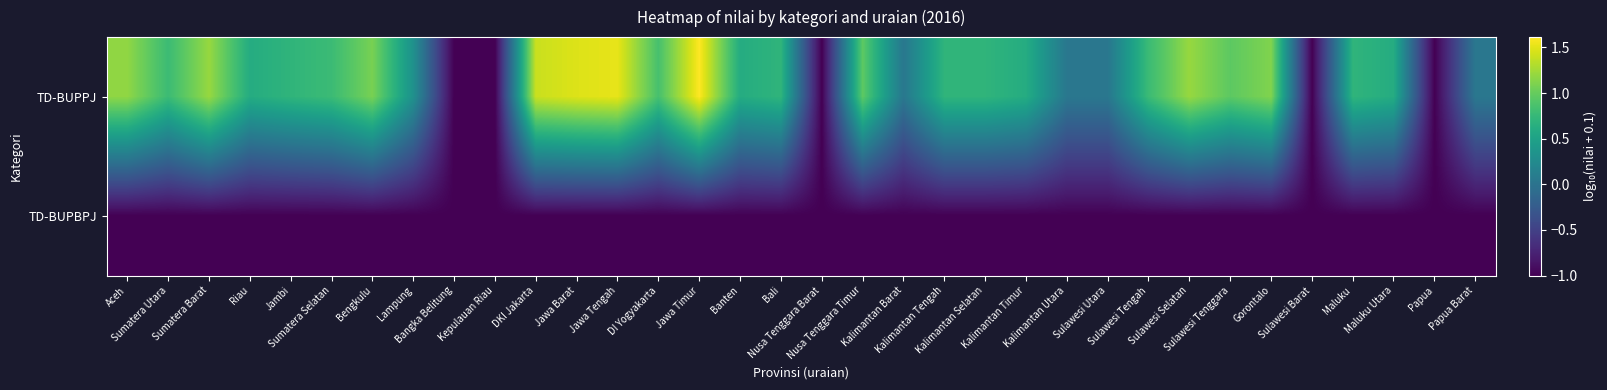

Rank the series by their maximum value, from lowest to highest.

TD-BUPBPJ, TD-BUPPJ